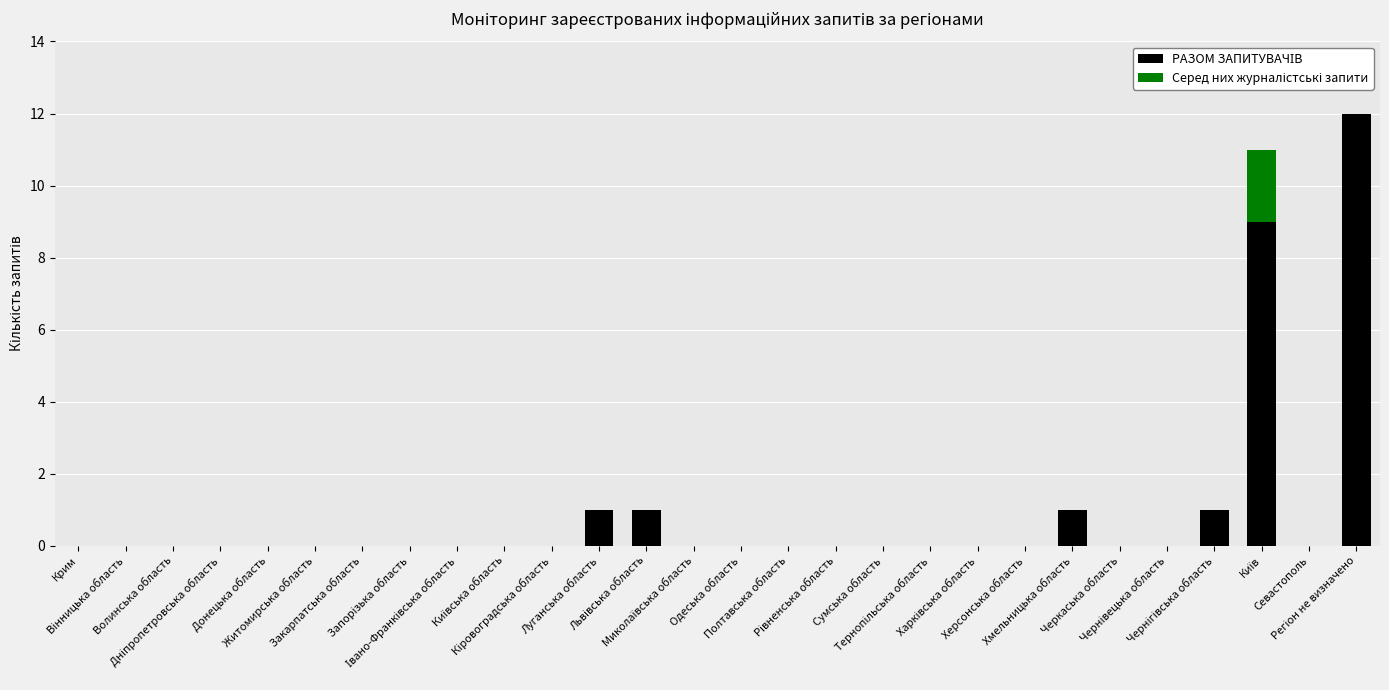

How many categories are shown in the chart?

28